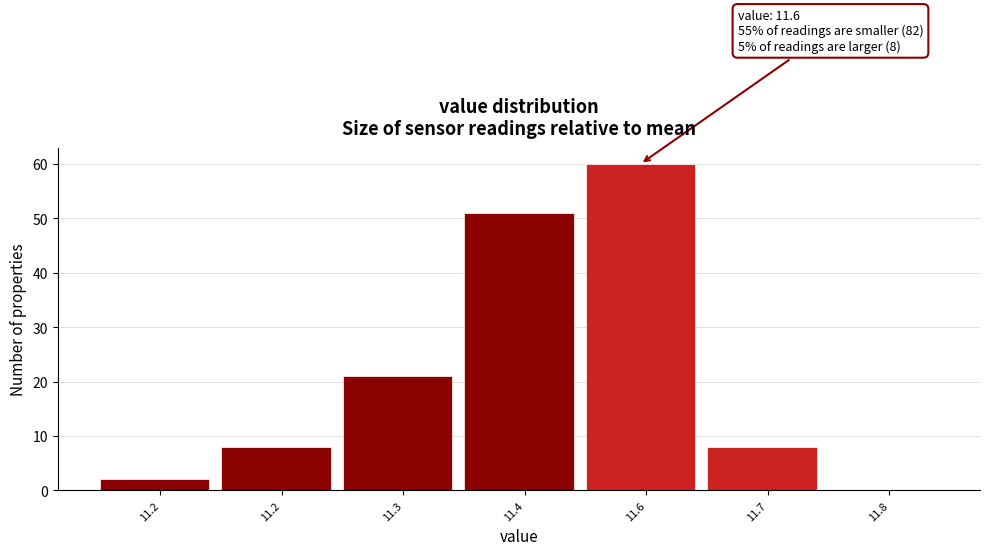

How many categories are shown in the chart?

7